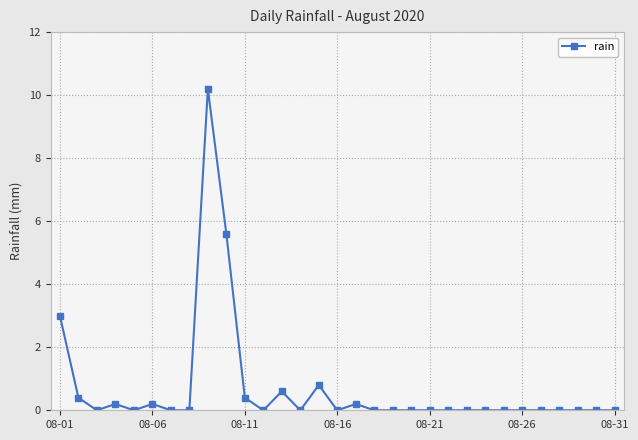

What is the maximum value shown in the chart?

10.2